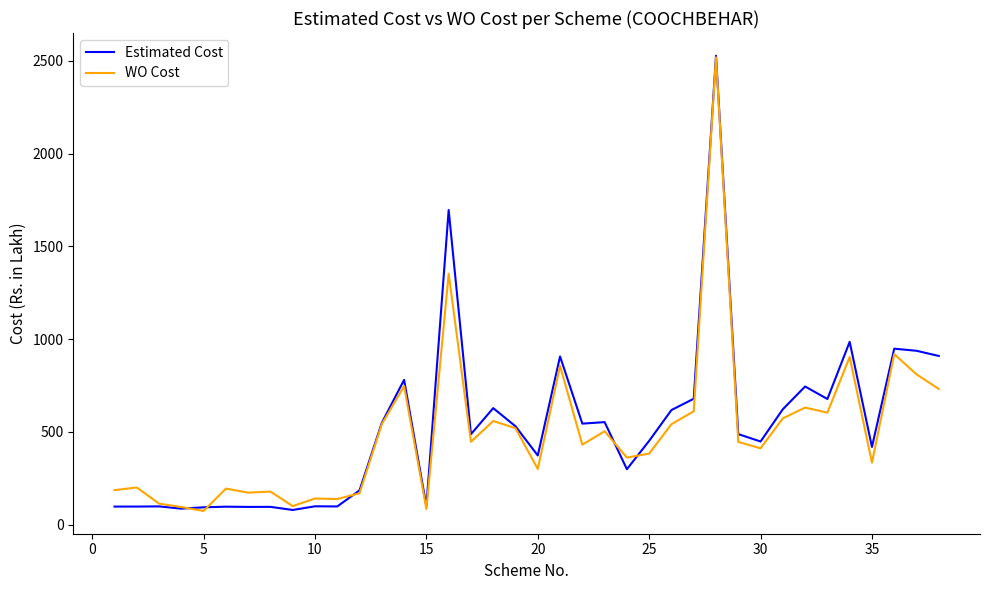

What is the smallest value displayed?

74.2